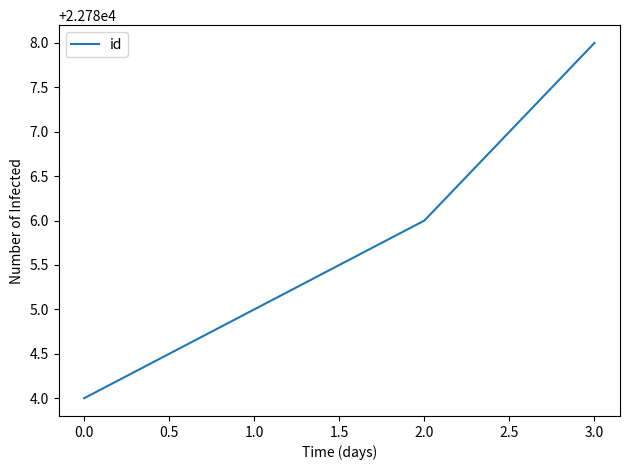

Is it true that the value at 0.0 is 22784?

True